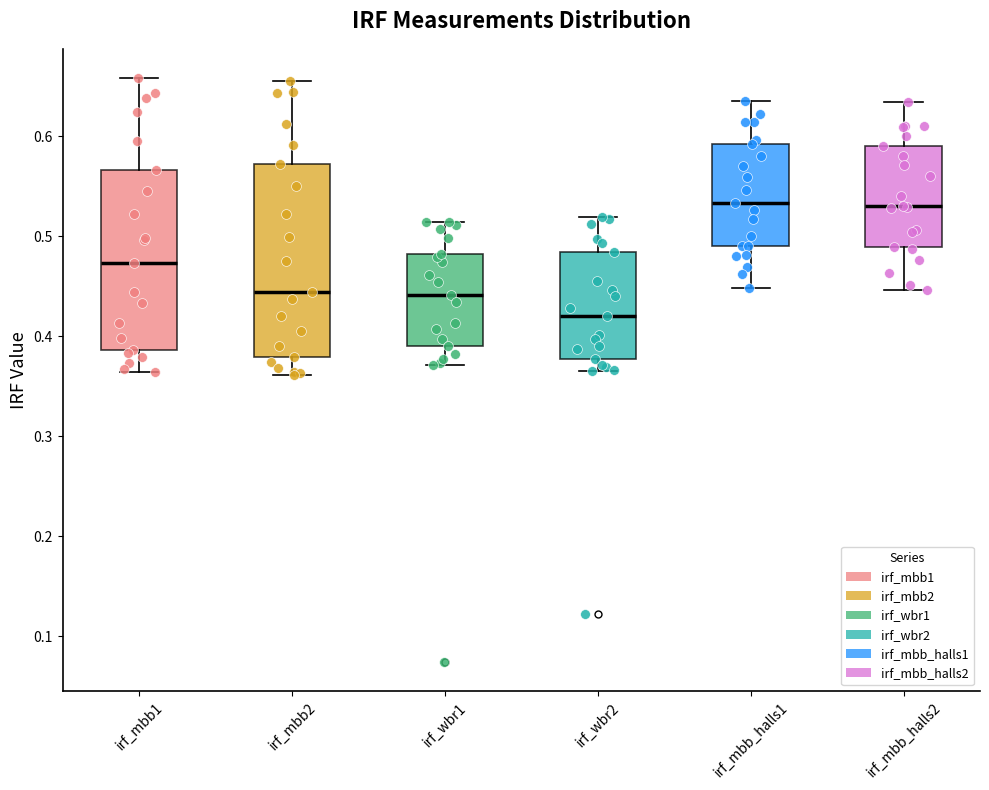

Where does the upper whisker of the box for irf_mbb_halls2 end on the y-axis? The values are not printed on the chart, so give them approximately, as read against the axis.

0.63